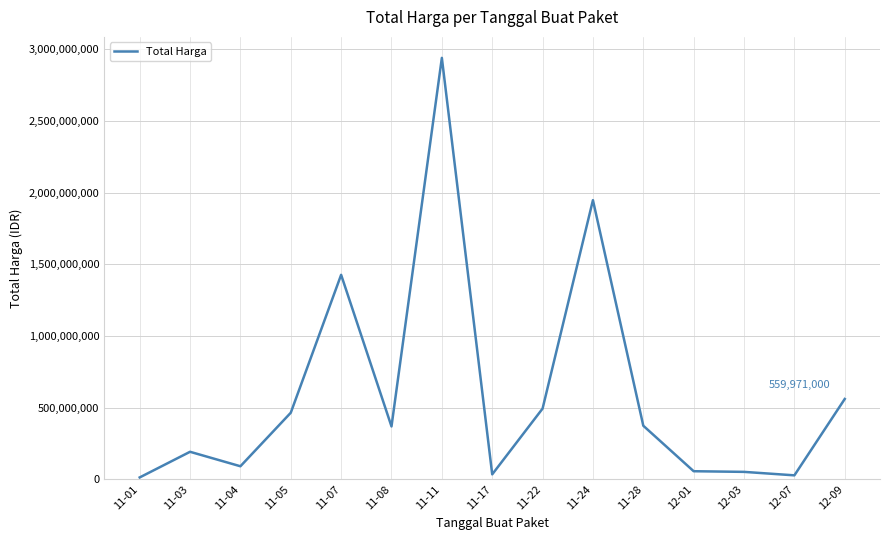

What is the ratio of the value at 11-24 to the value at 11-07?

1.4